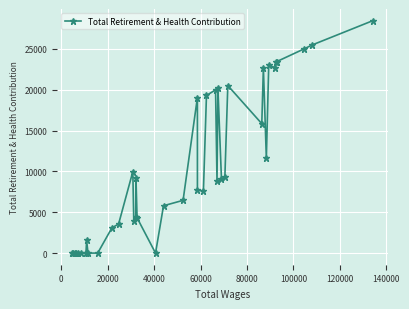

What is the sum of all values?

415391